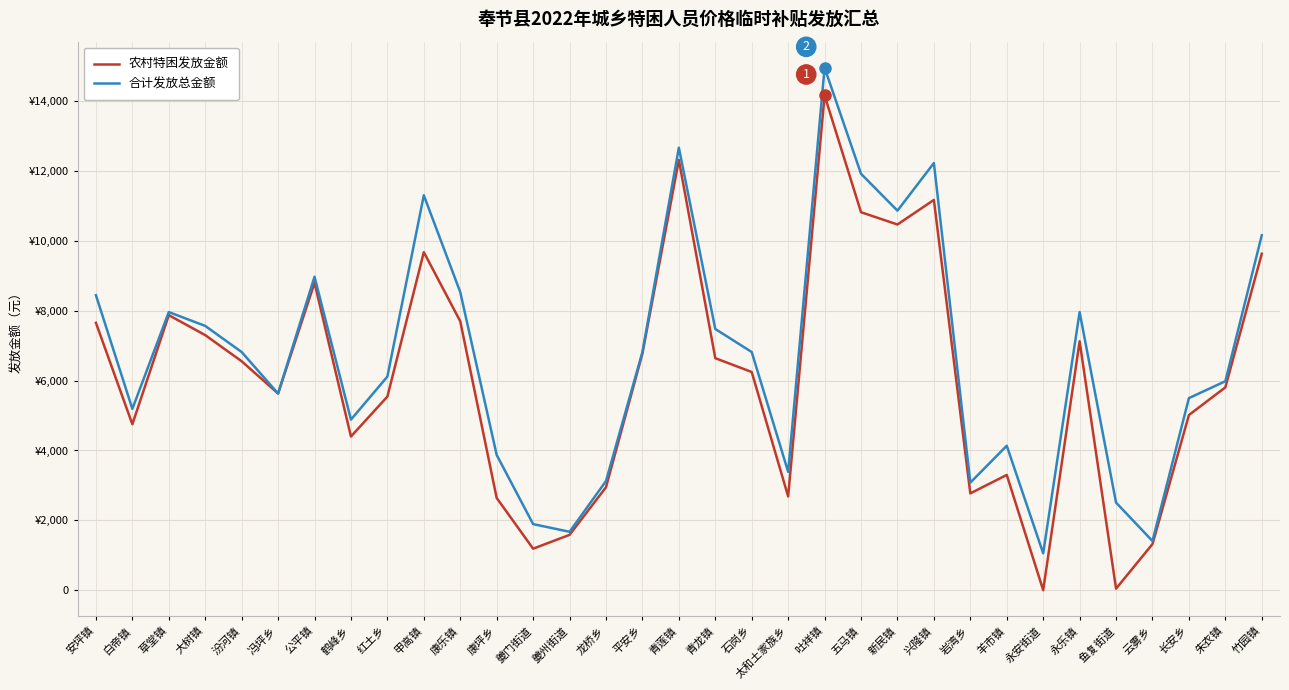

At which category is the sum across all series the highest?

吐祥镇